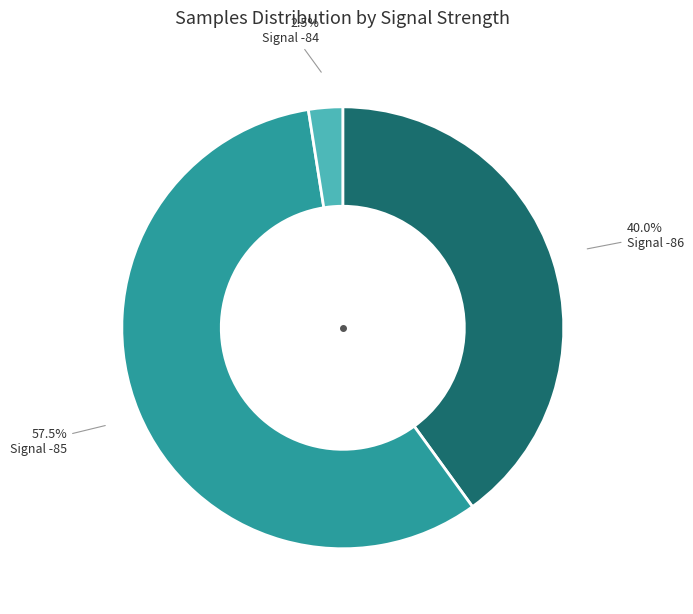

Is there any slice that represents more than half of the pie?

Yes